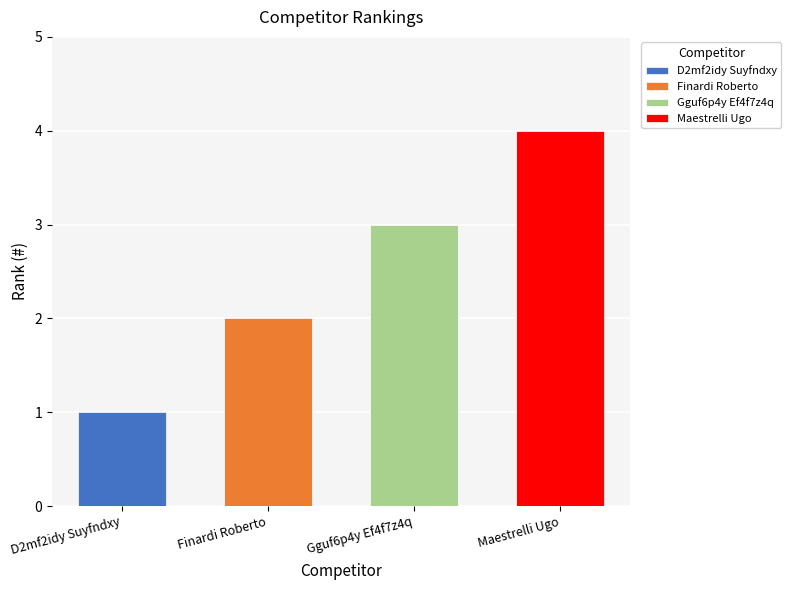

List the labels in order of value, smallest first.

D2mf2idy Suyfndxy, Finardi Roberto, Gguf6p4y Ef4f7z4q, Maestrelli Ugo